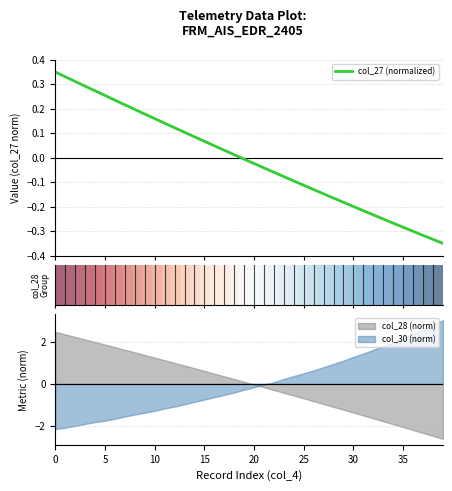

How many intersections are there between col_30 (norm) and col_28 (norm)?

1